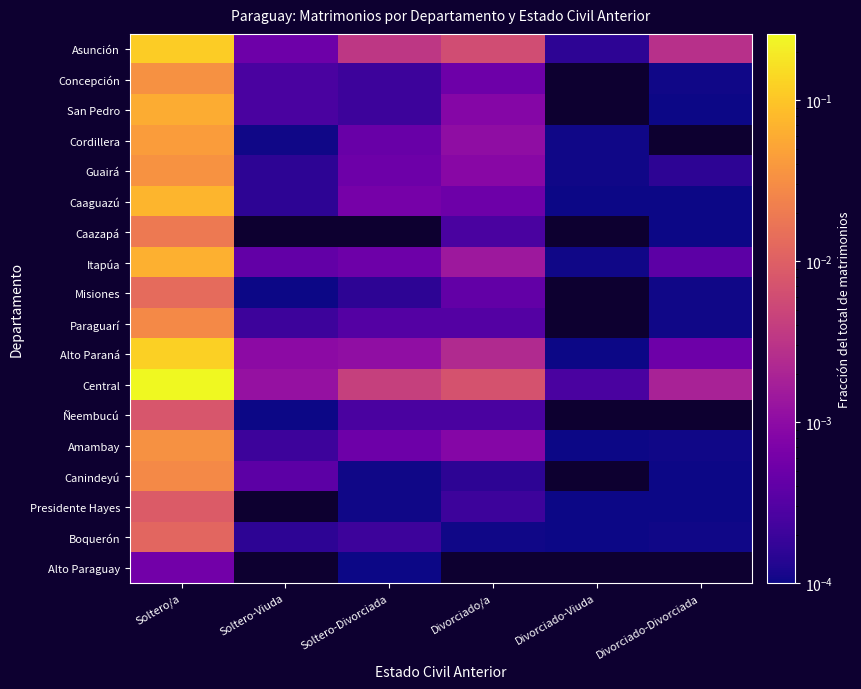

Reading left to right, list all the values displayed in this chart.

Asunción: Soltero/a=0.1	Soltero-Viuda=0.0	Soltero-Divorciada=0.0	Divorciado/a=0.0	Divorciado-Viuda=0.0	Divorciado-Divorciada=0.0
Concepción: Soltero/a=0.0	Soltero-Viuda=0.0	Soltero-Divorciada=0.0	Divorciado/a=0.0	Divorciado-Viuda=0.0	Divorciado-Divorciada=0.0
San Pedro: Soltero/a=0.1	Soltero-Viuda=0.0	Soltero-Divorciada=0.0	Divorciado/a=0.0	Divorciado-Viuda=0.0	Divorciado-Divorciada=0.0
Cordillera: Soltero/a=0.0	Soltero-Viuda=0.0	Soltero-Divorciada=0.0	Divorciado/a=0.0	Divorciado-Viuda=0.0	Divorciado-Divorciada=0.0
Guairá: Soltero/a=0.0	Soltero-Viuda=0.0	Soltero-Divorciada=0.0	Divorciado/a=0.0	Divorciado-Viuda=0.0	Divorciado-Divorciada=0.0
Caaguazú: Soltero/a=0.1	Soltero-Viuda=0.0	Soltero-Divorciada=0.0	Divorciado/a=0.0	Divorciado-Viuda=0.0	Divorciado-Divorciada=0.0
Caazapá: Soltero/a=0.0	Soltero-Viuda=0.0	Soltero-Divorciada=0.0	Divorciado/a=0.0	Divorciado-Viuda=0.0	Divorciado-Divorciada=0.0
Itapúa: Soltero/a=0.1	Soltero-Viuda=0.0	Soltero-Divorciada=0.0	Divorciado/a=0.0	Divorciado-Viuda=0.0	Divorciado-Divorciada=0.0
Misiones: Soltero/a=0.0	Soltero-Viuda=0.0	Soltero-Divorciada=0.0	Divorciado/a=0.0	Divorciado-Viuda=0.0	Divorciado-Divorciada=0.0
Paraguarí: Soltero/a=0.0	Soltero-Viuda=0.0	Soltero-Divorciada=0.0	Divorciado/a=0.0	Divorciado-Viuda=0.0	Divorciado-Divorciada=0.0
Alto Paraná: Soltero/a=0.1	Soltero-Viuda=0.0	Soltero-Divorciada=0.0	Divorciado/a=0.0	Divorciado-Viuda=0.0	Divorciado-Divorciada=0.0
Central: Soltero/a=0.3	Soltero-Viuda=0.0	Soltero-Divorciada=0.0	Divorciado/a=0.0	Divorciado-Viuda=0.0	Divorciado-Divorciada=0.0
Ñeembucú: Soltero/a=0.0	Soltero-Viuda=0.0	Soltero-Divorciada=0.0	Divorciado/a=0.0	Divorciado-Viuda=0.0	Divorciado-Divorciada=0.0
Amambay: Soltero/a=0.0	Soltero-Viuda=0.0	Soltero-Divorciada=0.0	Divorciado/a=0.0	Divorciado-Viuda=0.0	Divorciado-Divorciada=0.0
Canindeyú: Soltero/a=0.0	Soltero-Viuda=0.0	Soltero-Divorciada=0.0	Divorciado/a=0.0	Divorciado-Viuda=0.0	Divorciado-Divorciada=0.0
Presidente Hayes: Soltero/a=0.0	Soltero-Viuda=0.0	Soltero-Divorciada=0.0	Divorciado/a=0.0	Divorciado-Viuda=0.0	Divorciado-Divorciada=0.0
Boquerón: Soltero/a=0.0	Soltero-Viuda=0.0	Soltero-Divorciada=0.0	Divorciado/a=0.0	Divorciado-Viuda=0.0	Divorciado-Divorciada=0.0
Alto Paraguay: Soltero/a=0.0	Soltero-Viuda=0.0	Soltero-Divorciada=0.0	Divorciado/a=0.0	Divorciado-Viuda=0.0	Divorciado-Divorciada=0.0